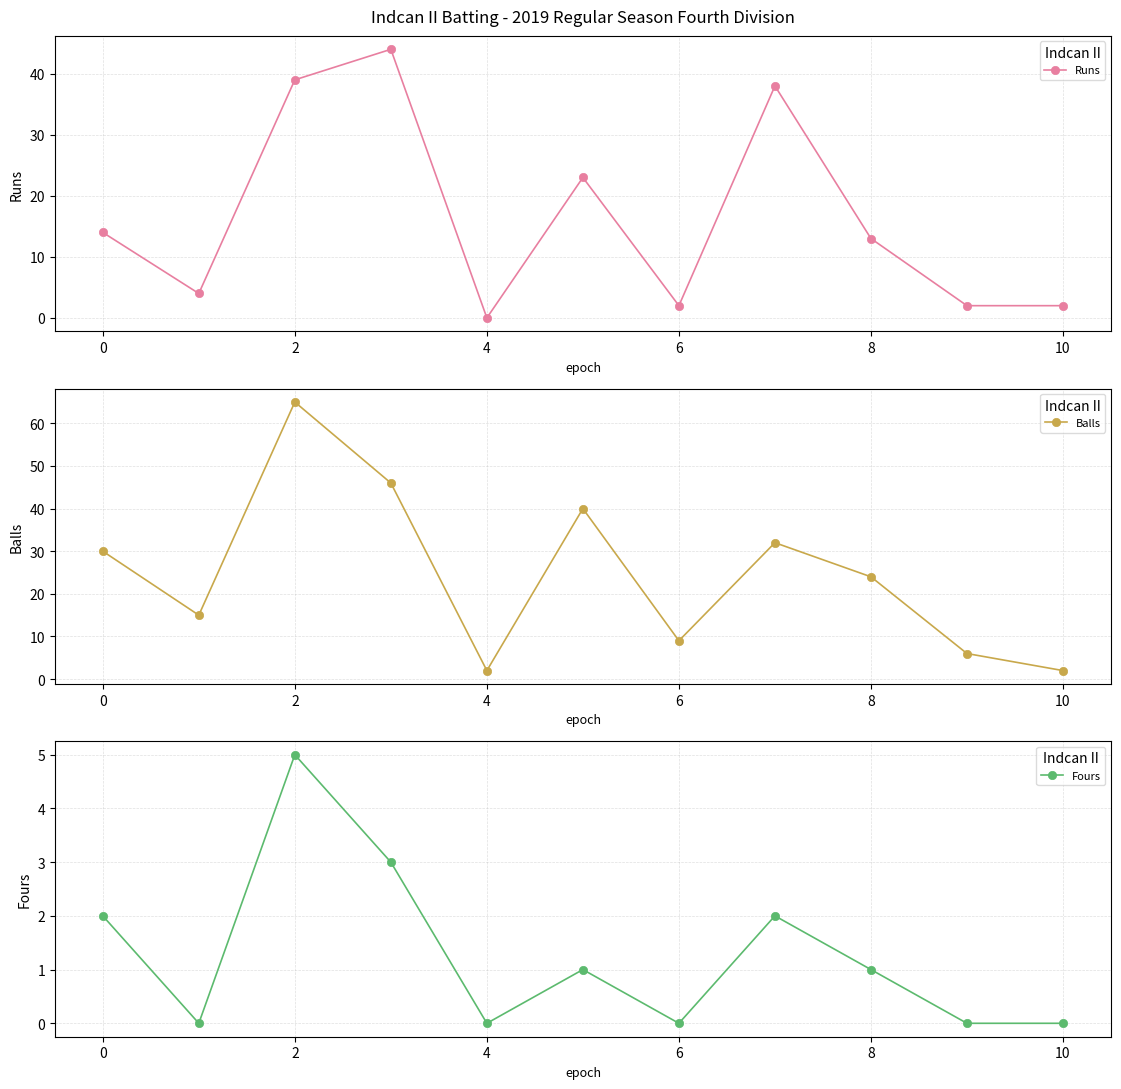

What is the difference between the highest and lowest values at 2?

60